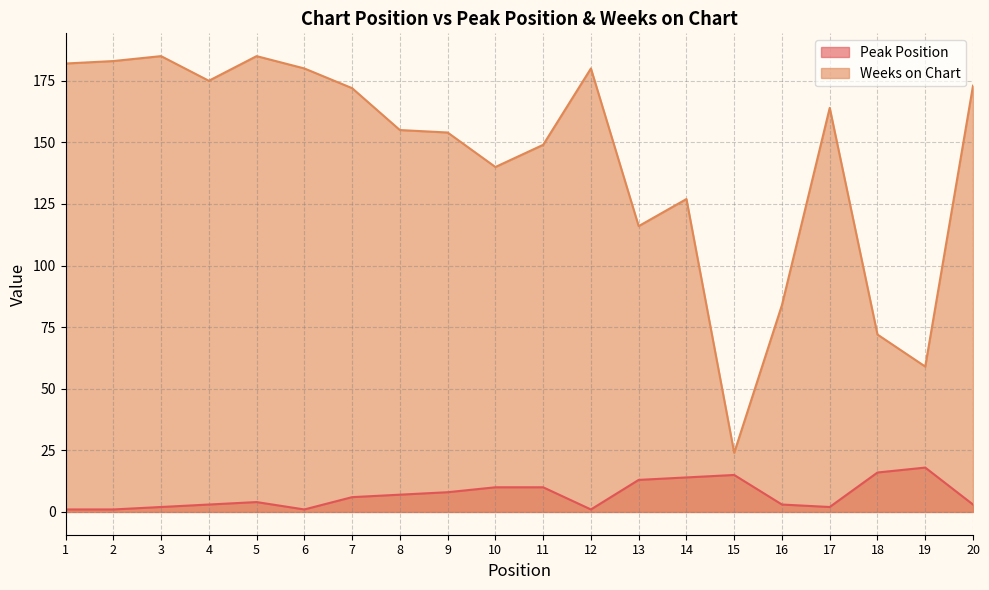

In Weeks on Chart, how many points are higher than both neighbors (excluding endpoints)?

5